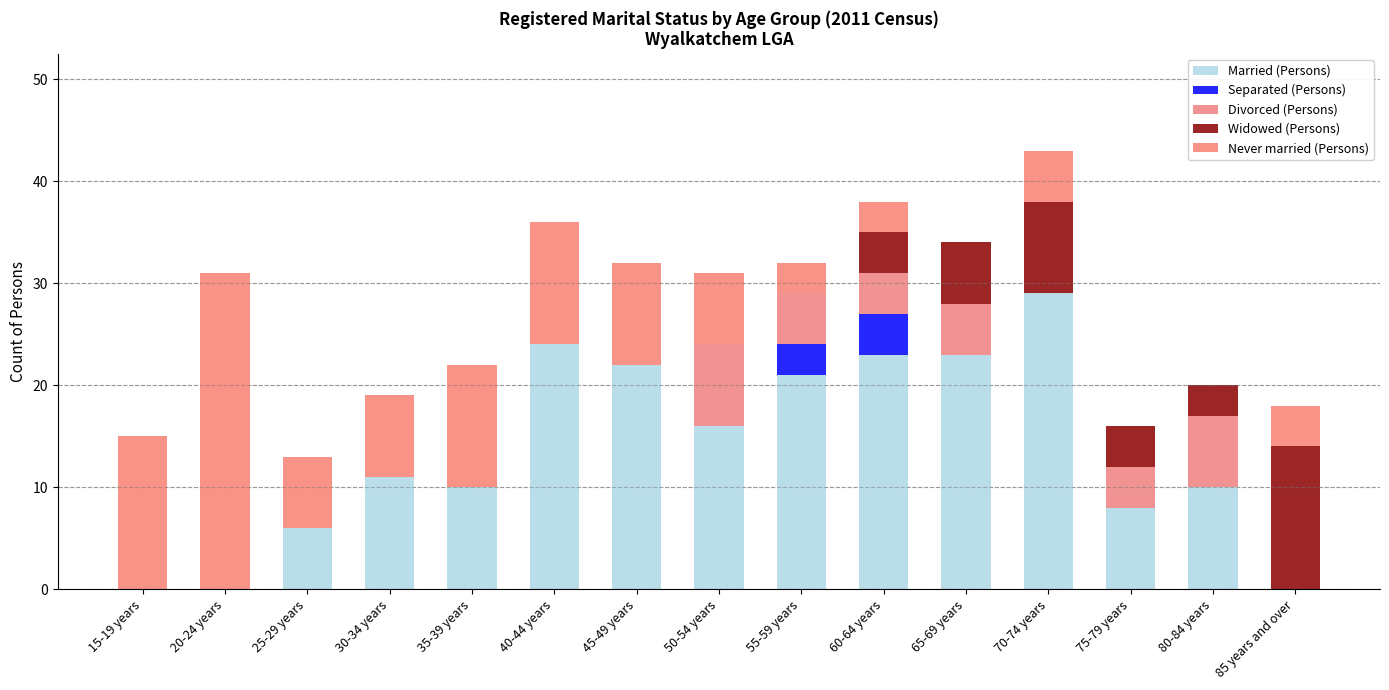

How many series are shown in this chart?

5